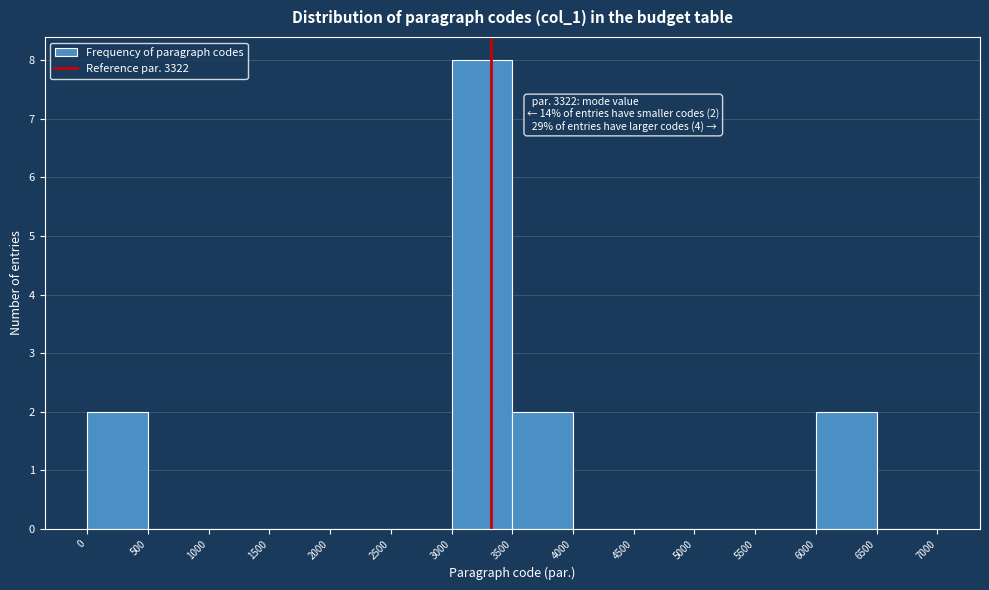

Over which range of the x-axis is the bar tallest?

3000 to 3500